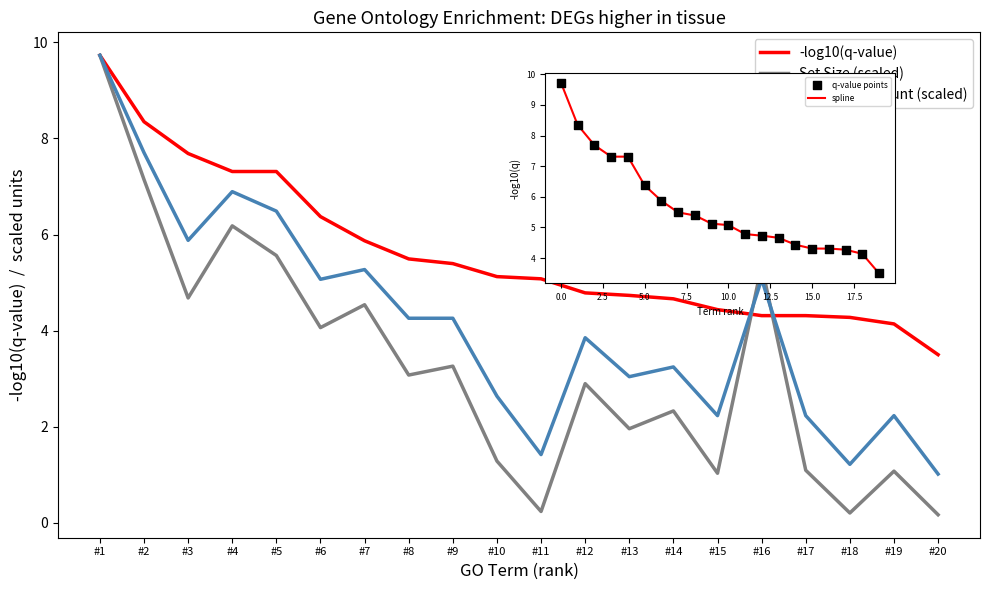

Which series contains the lowest Y value?

Set Size